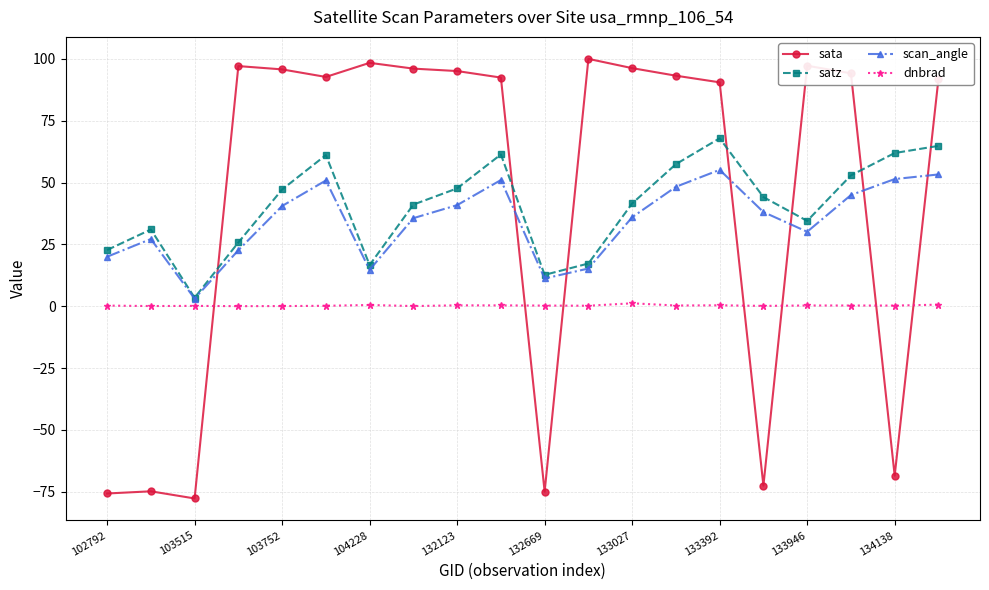

Rank the series by their maximum value, from highest to lowest.

sata, satz, scan_angle, dnbrad